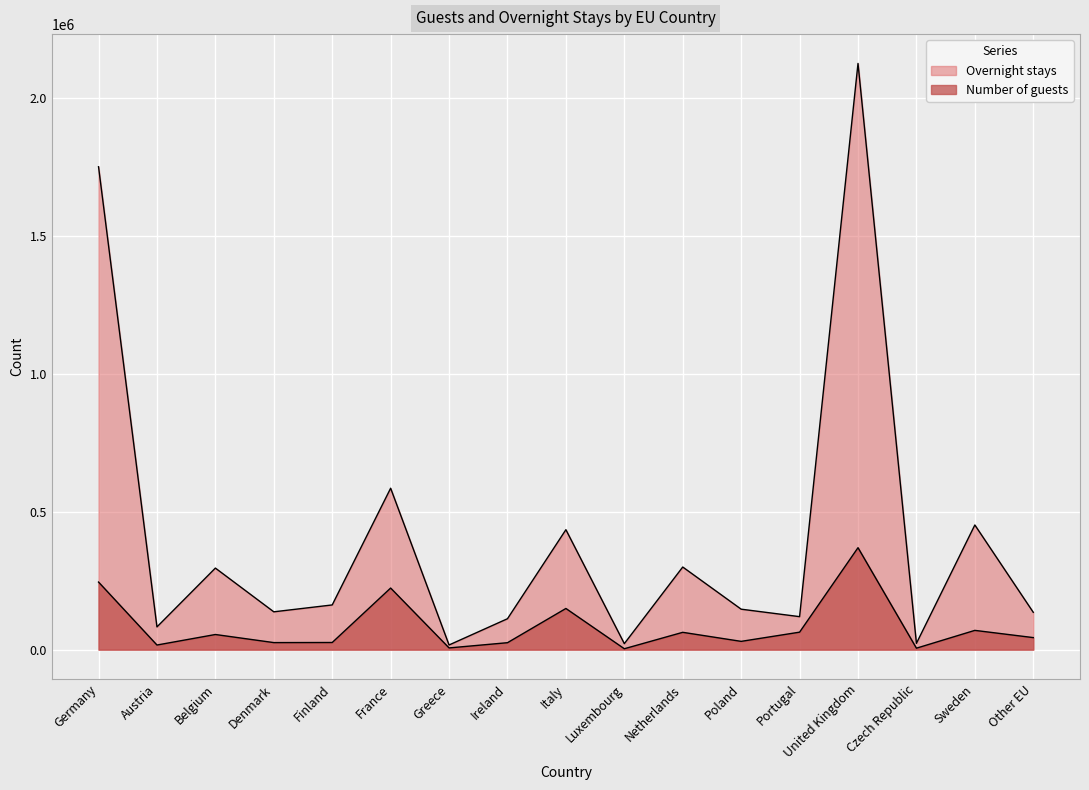

List the labels in order of Overnight stays value, largest first.

United Kingdom, Germany, France, Sweden, Italy, Netherlands, Belgium, Finland, Poland, Denmark, Other EU, Portugal, Ireland, Austria, Czech Republic, Luxembourg, Greece